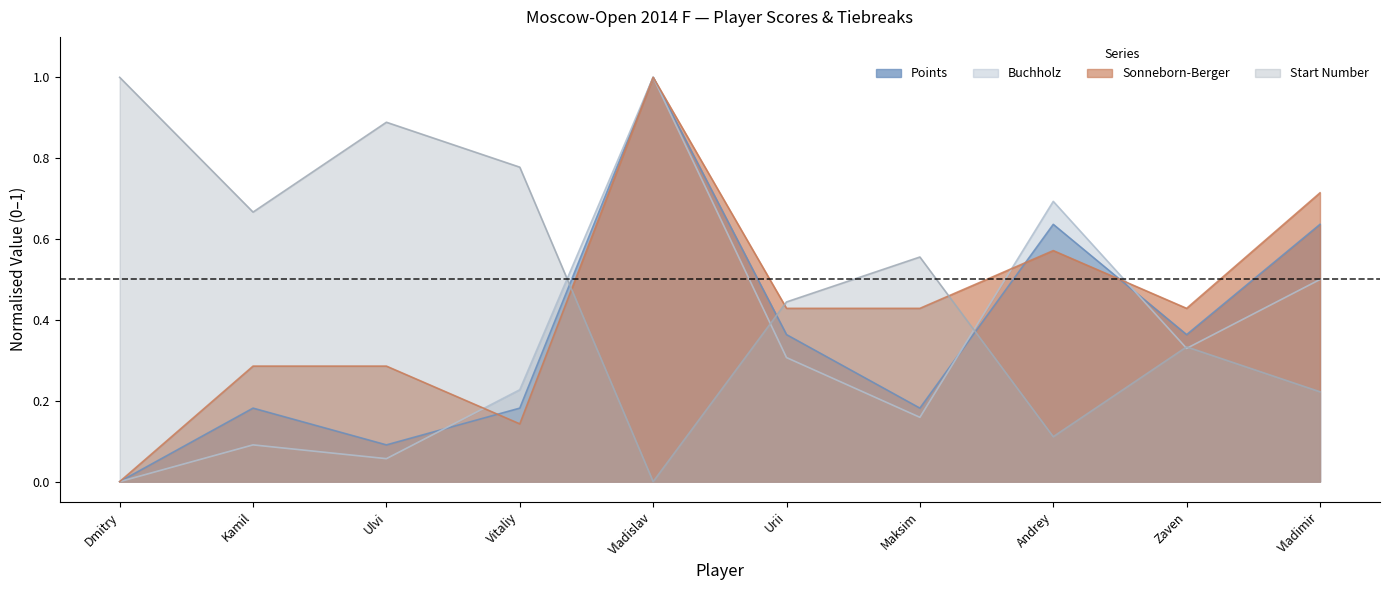

What is the greatest value displayed?

1.0